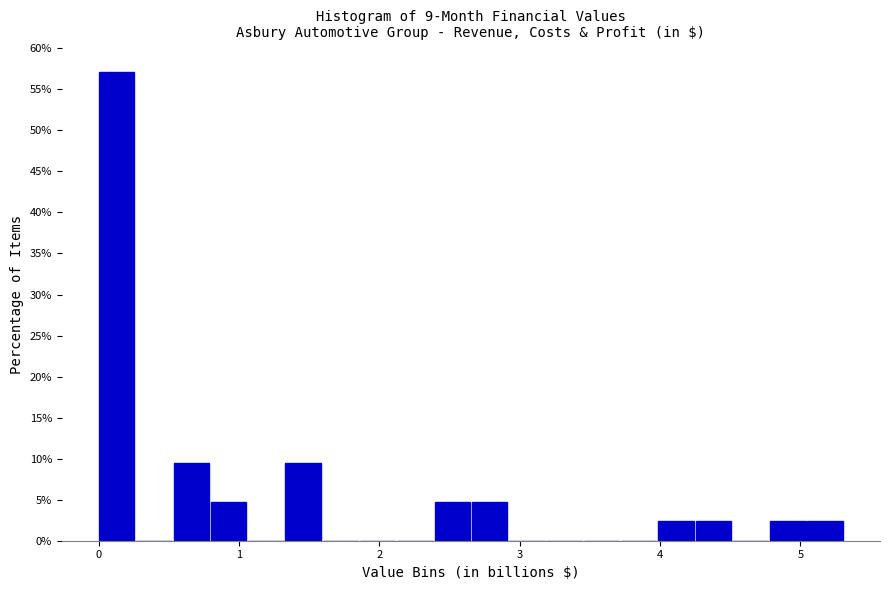

Read against the x-axis, roughly where is the centre of the tallest bar?

0.1